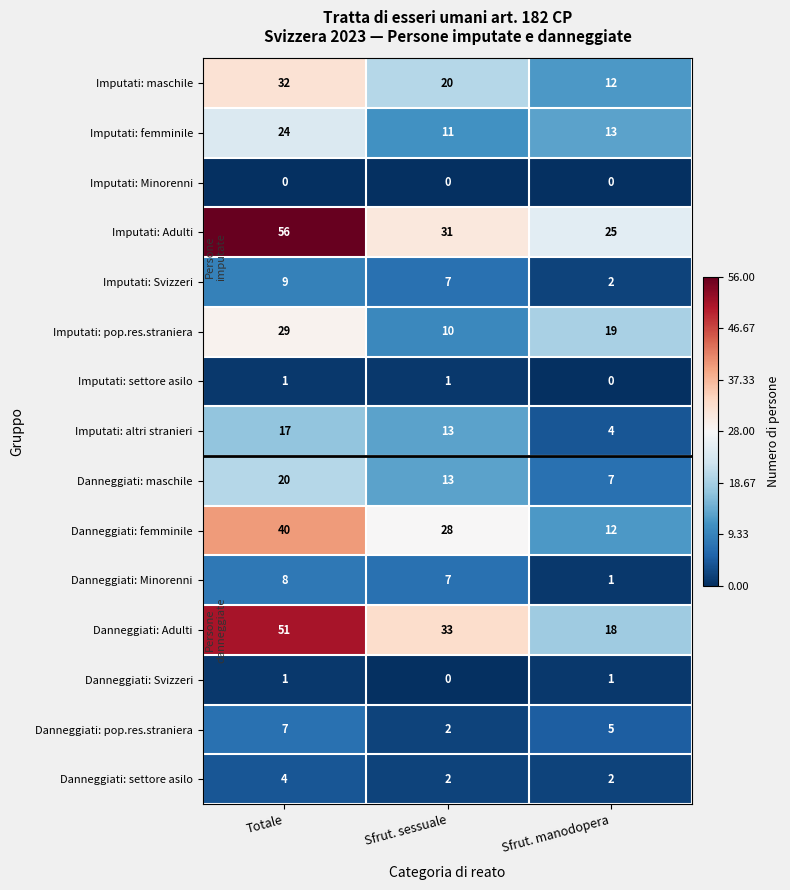

What is the average value of the Danneggiati: maschile series?

13